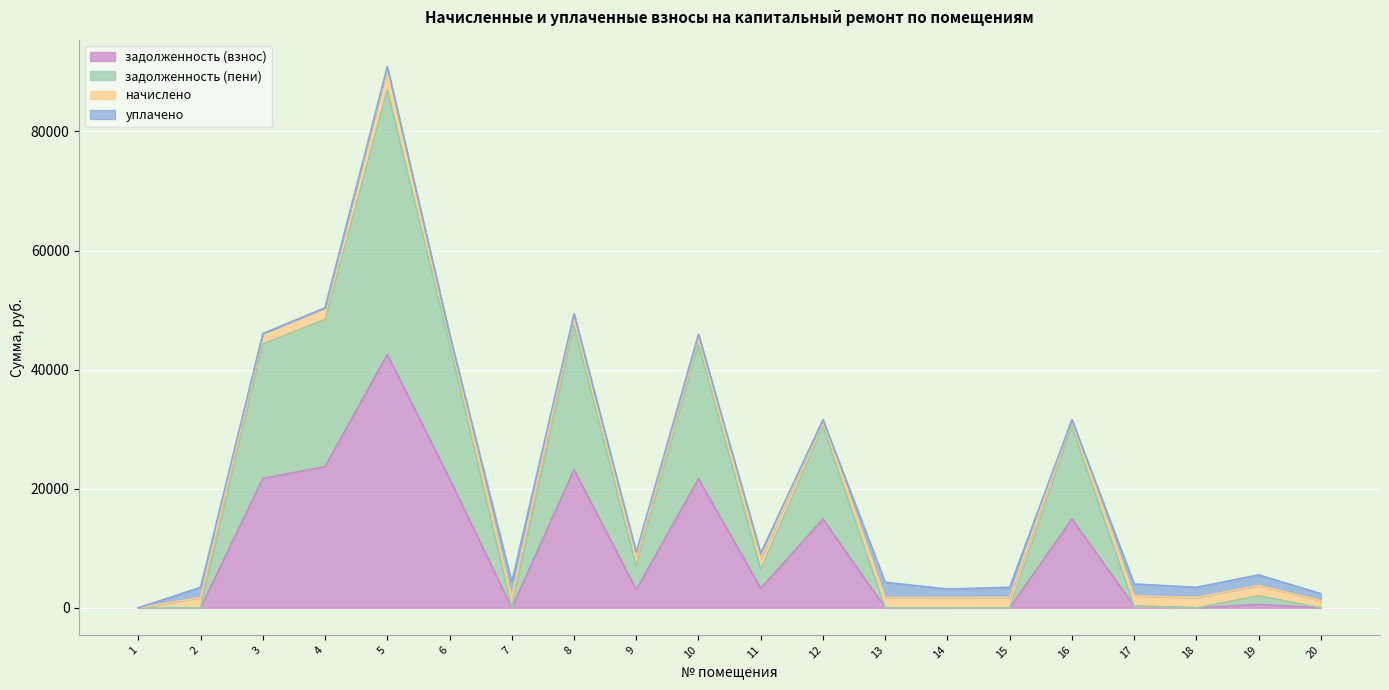

True or false: задолженность (взнос) has a value of -21317.9 at 7.

False